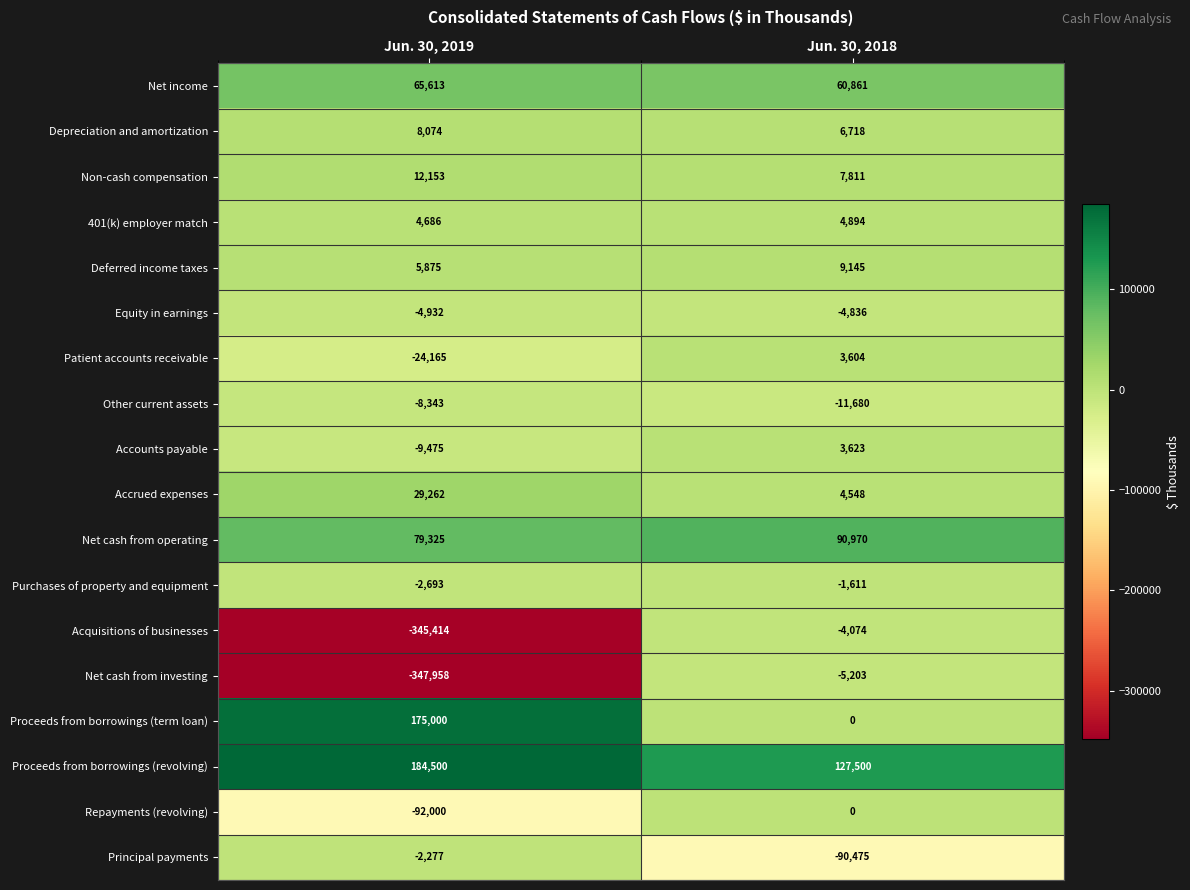

List the series in order of their peak value, highest first.

Proceeds from borrowings (revolving), Proceeds from borrowings (term loan), Net cash from operating, Net income, Accrued expenses, Non-cash compensation, Deferred income taxes, Depreciation and amortization, 401(k) employer match, Accounts payable, Patient accounts receivable, Repayments (revolving), Purchases of property and equipment, Principal payments, Acquisitions of businesses, Equity in earnings, Net cash from investing, Other current assets